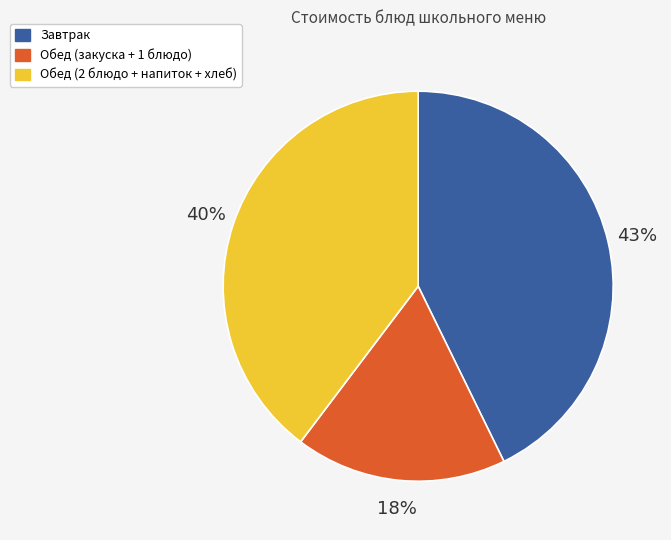

Combined, do Обед (закуска + 1 блюдо) and Завтрак account for over 50%?

Yes